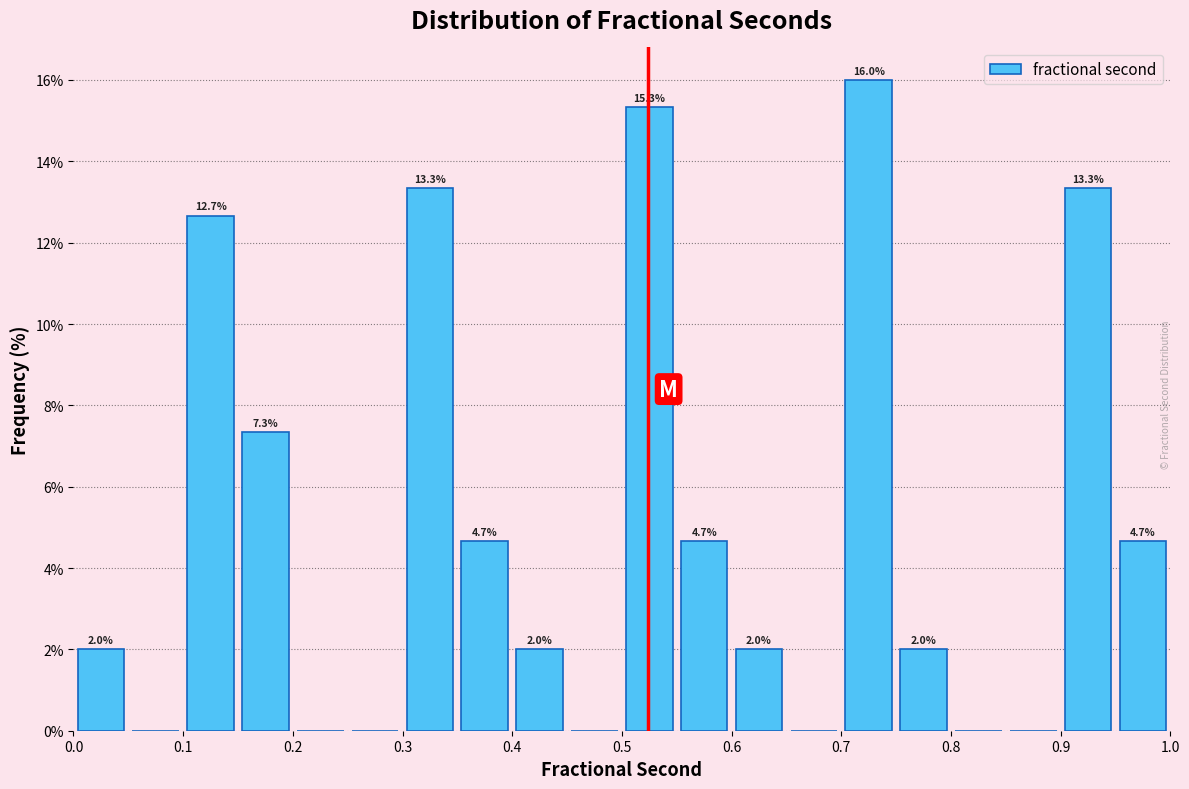

Over which range of the x-axis is the bar tallest?

0.70 to 0.75